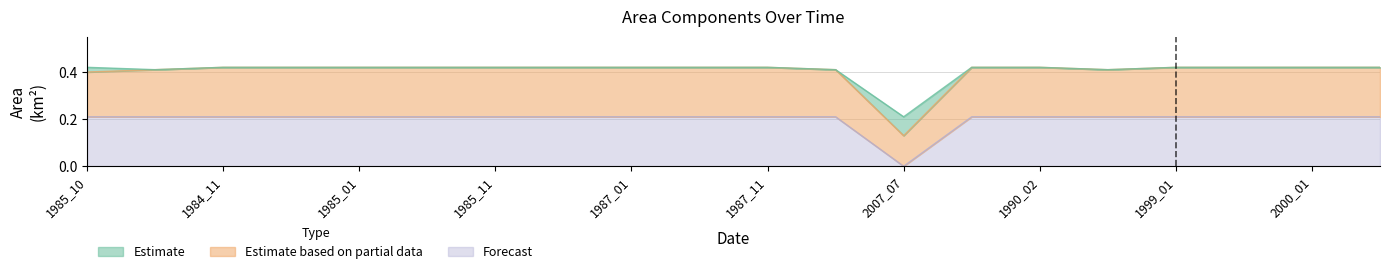

Reading left to right, what are all the values shown in this chart?

waterArea: 1985_10=0.4	1984_04=0.4	1984_11=0.4	1984_12=0.4	1985_01=0.4	1985_02=0.4	1985_11=0.4	1985_12=0.4	1987_01=0.4	1987_02=0.4	1987_11=0.4	1990_04=0.4	2007_07=0.1	1990_01=0.4	1990_02=0.4	1999_04=0.4	1999_01=0.4	1999_02=0.4	2000_01=0.4	2000_02=0.4
origWaterArea: 1985_10=0.2	1984_04=0.2	1984_11=0.2	1984_12=0.2	1985_01=0.2	1985_02=0.2	1985_11=0.2	1985_12=0.2	1987_01=0.2	1987_02=0.2	1987_11=0.2	1990_04=0.2	2007_07=0.0	1990_01=0.2	1990_02=0.2	1999_04=0.2	1999_01=0.2	1999_02=0.2	2000_01=0.2	2000_02=0.2
origNoDataArea: 1985_10=0.4	1984_04=0.4	1984_11=0.4	1984_12=0.4	1985_01=0.4	1985_02=0.4	1985_11=0.4	1985_12=0.4	1987_01=0.4	1987_02=0.4	1987_11=0.4	1990_04=0.4	2007_07=0.2	1990_01=0.4	1990_02=0.4	1999_04=0.4	1999_01=0.4	1999_02=0.4	2000_01=0.4	2000_02=0.4